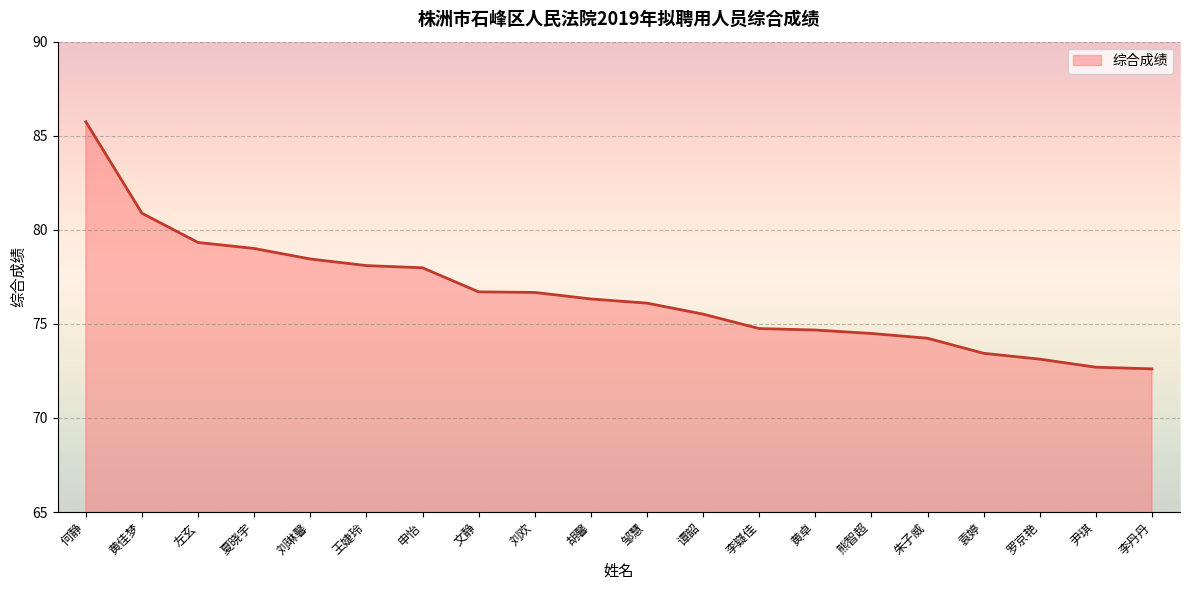

What is the sum of all values?

1530.8